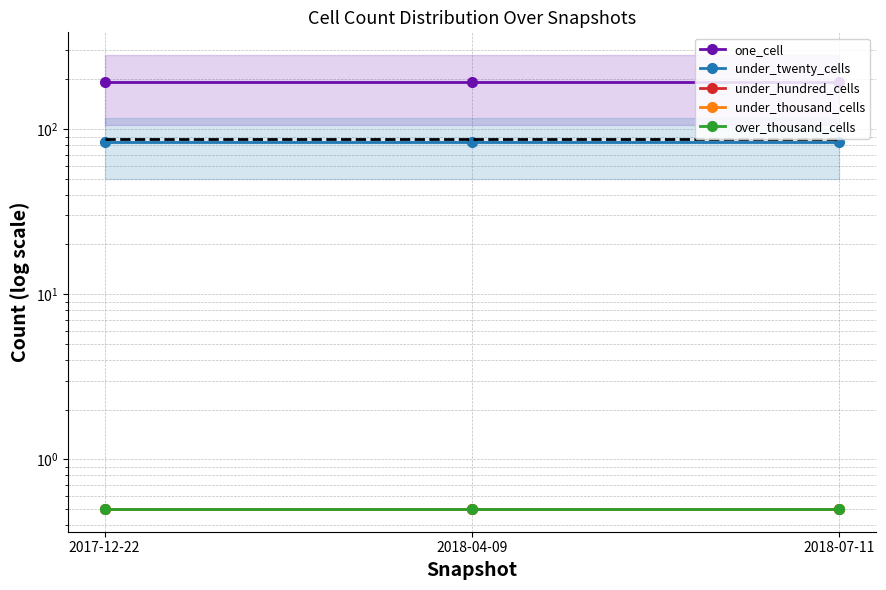

Which category has the lowest value in the under_hundred_cells series?

2017-12-22